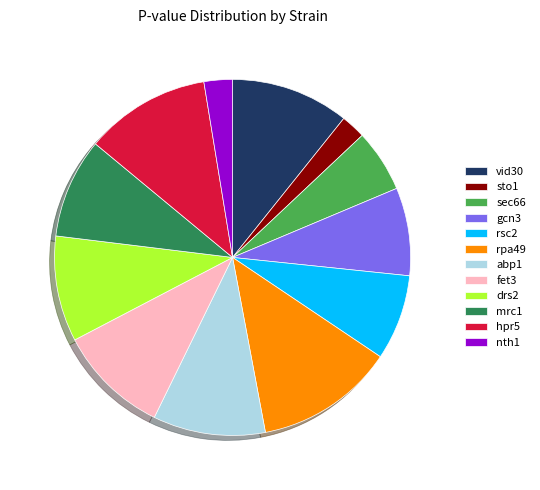

Which category has the biggest portion of the pie?

rpa49